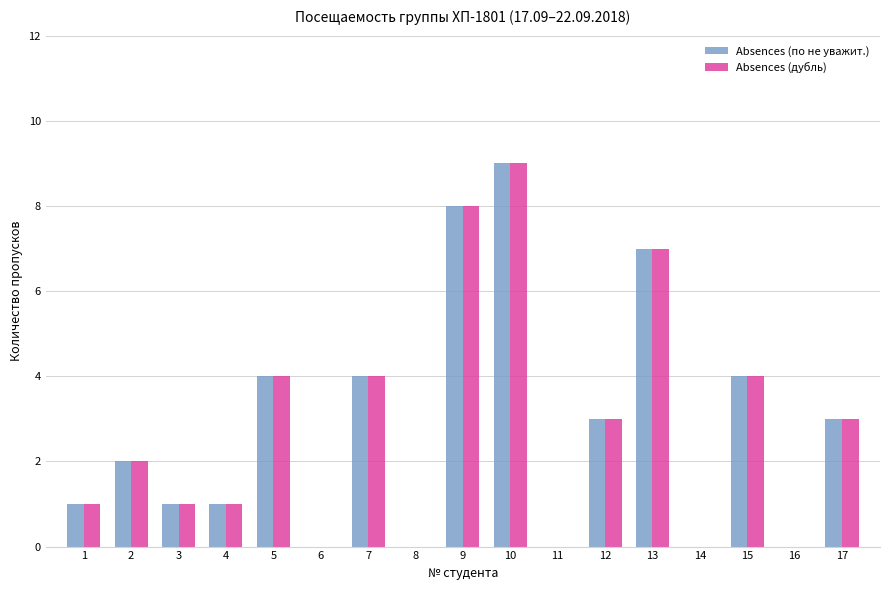

The Absences (дубль) series shows 2 at 10. True or false?

False